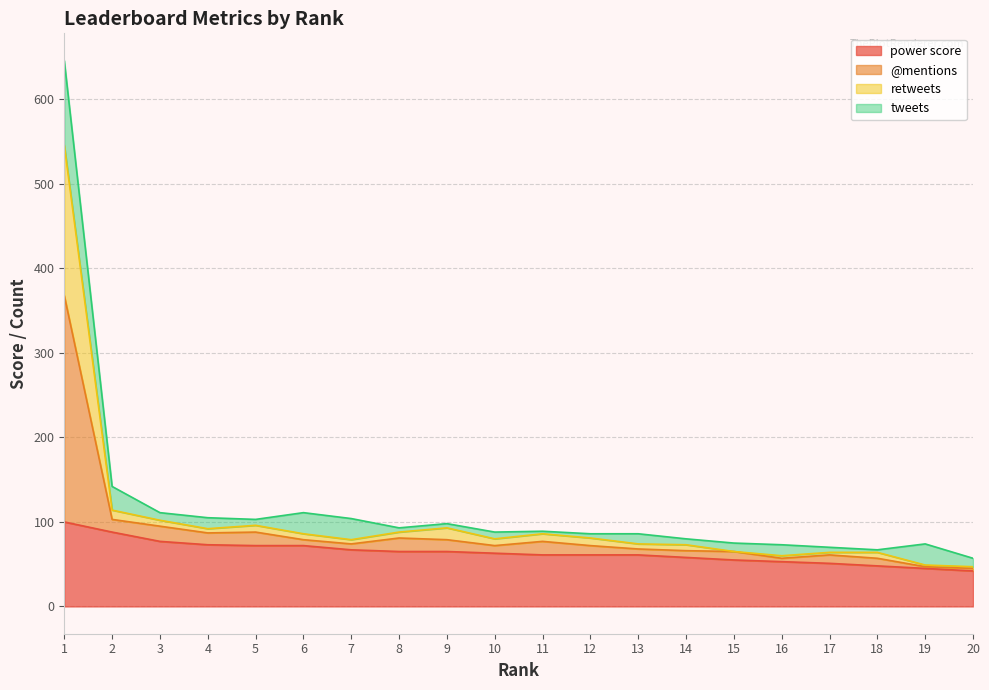

Does the chart display data point markers on the line(s)?

No